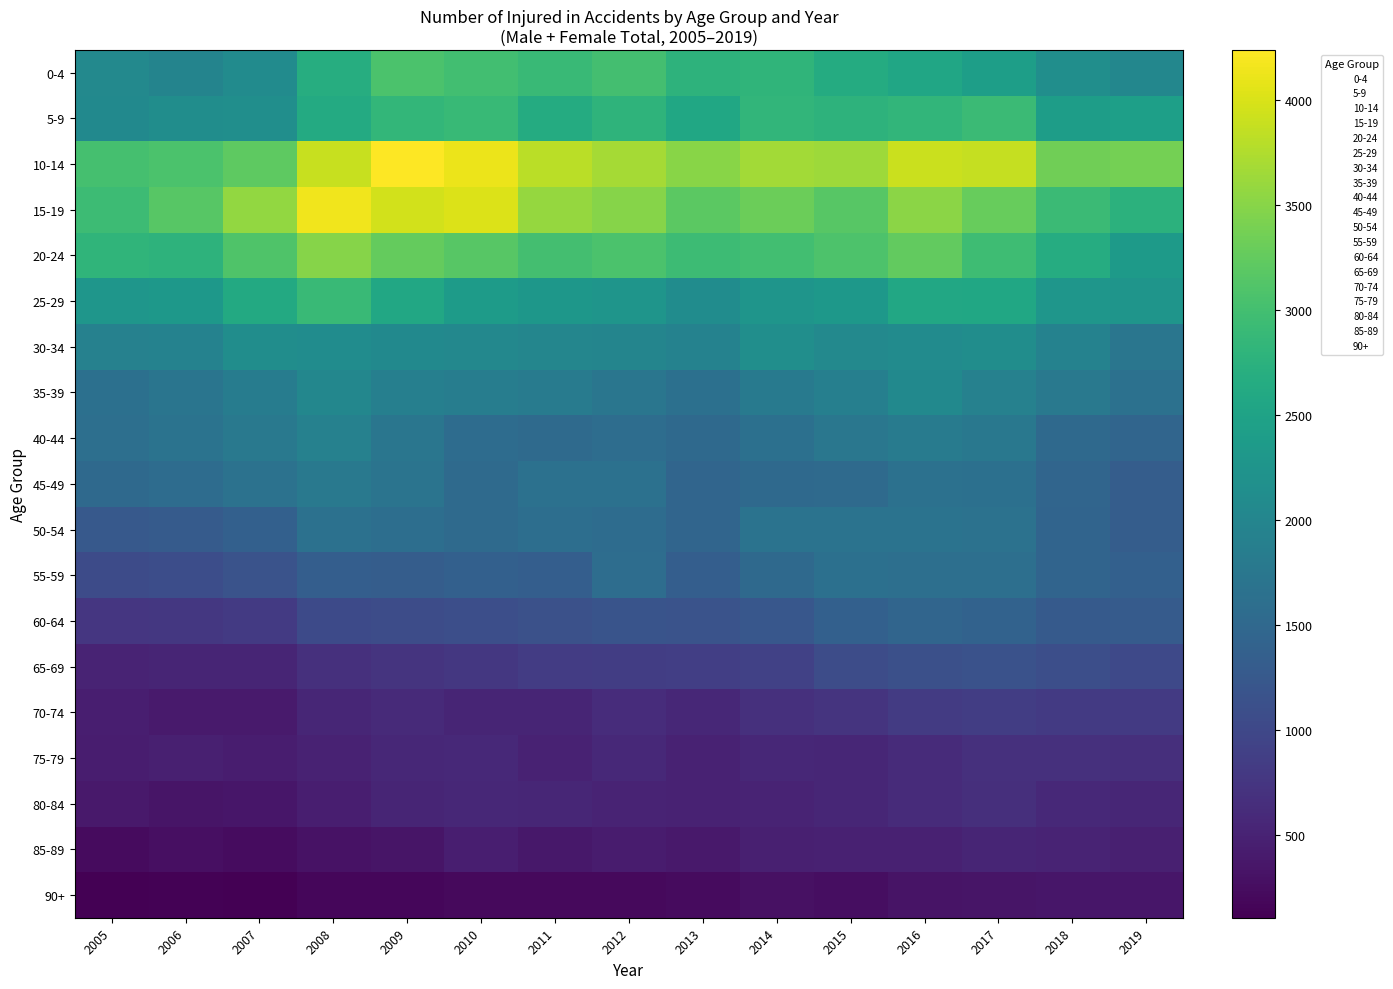

What is the smallest value displayed?

106